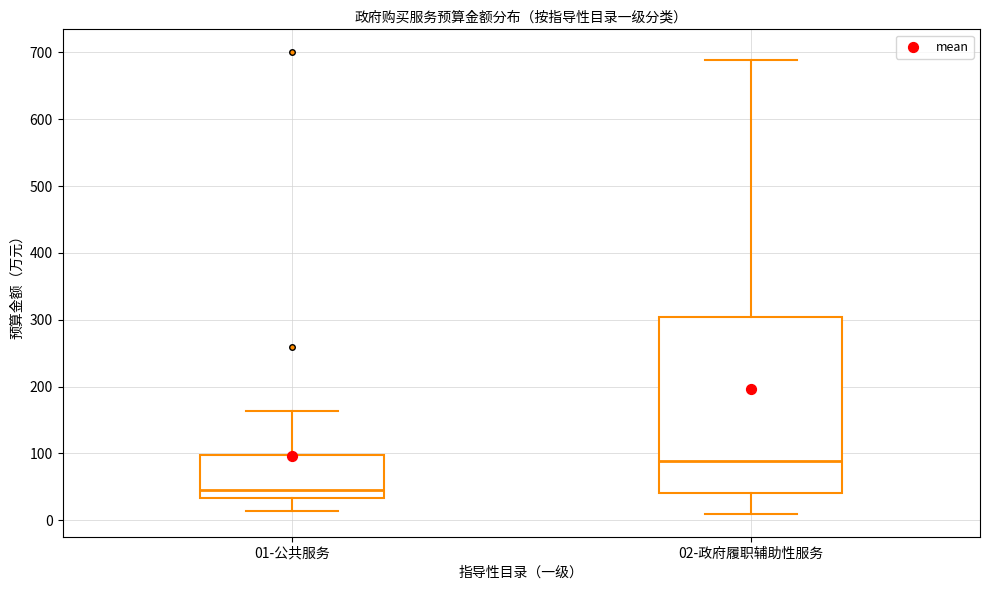

Reading left to right, transcribe this box plot: for each box, give where its median line is, the range the box spans, and where its two whiskers end, as read against the y-axis. The values are not printed on the chart, so give them approximately, as read against the axis.

01-公共服务: median 50, box 30 to 100, whiskers 10 to 160
02-政府履职辅助性服务: median 90, box 40 to 300, whiskers 10 to 690